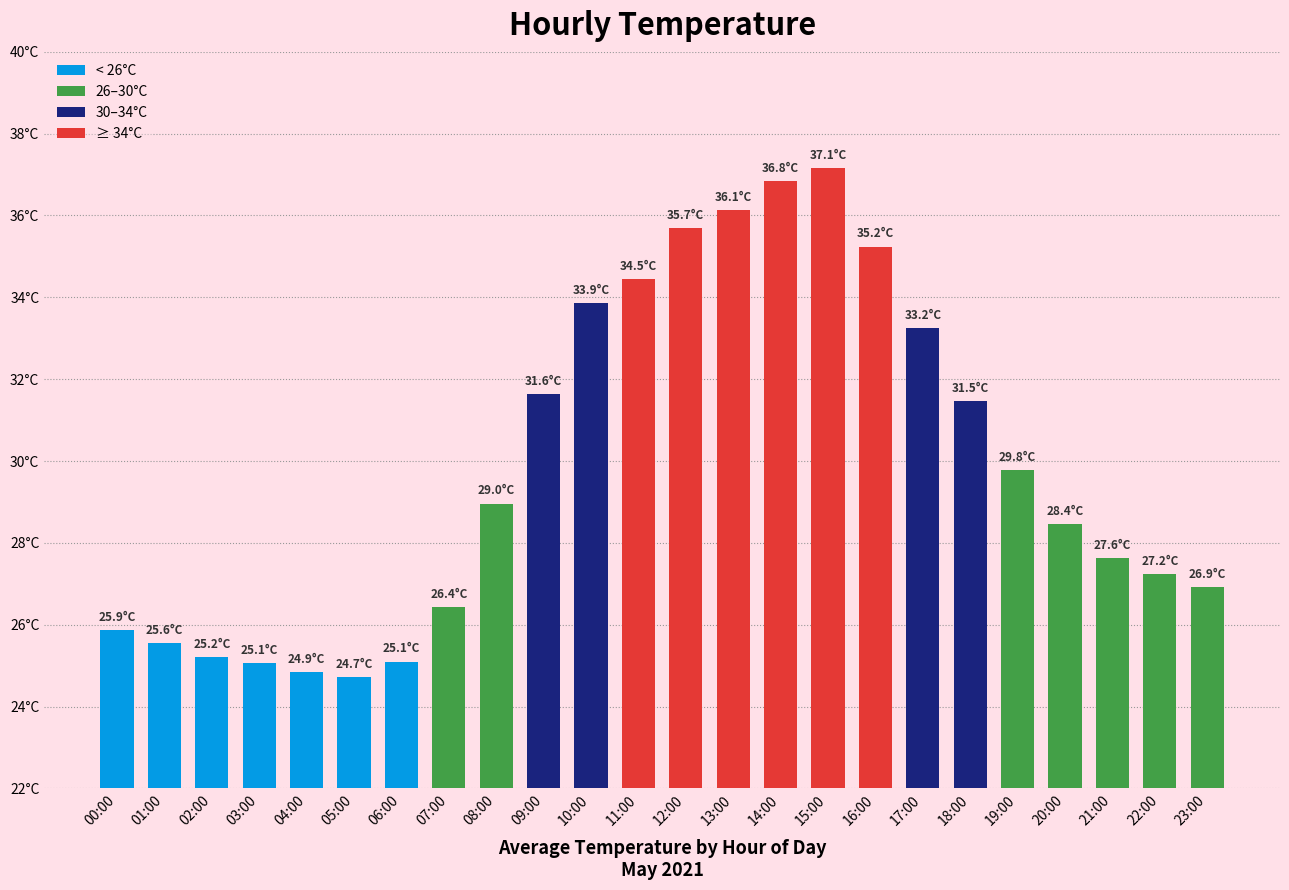

Are the bars horizontal?

No